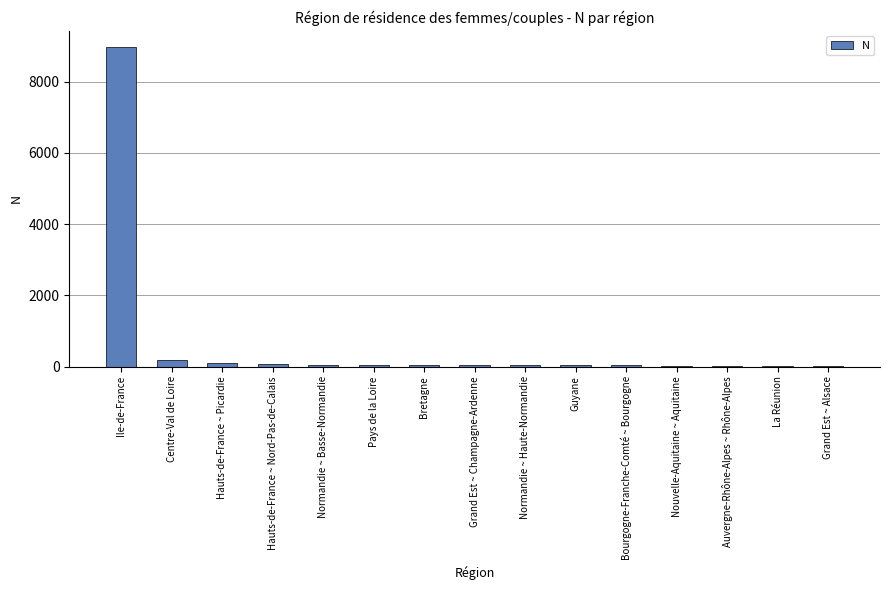

Count the number of categories in the chart.

15